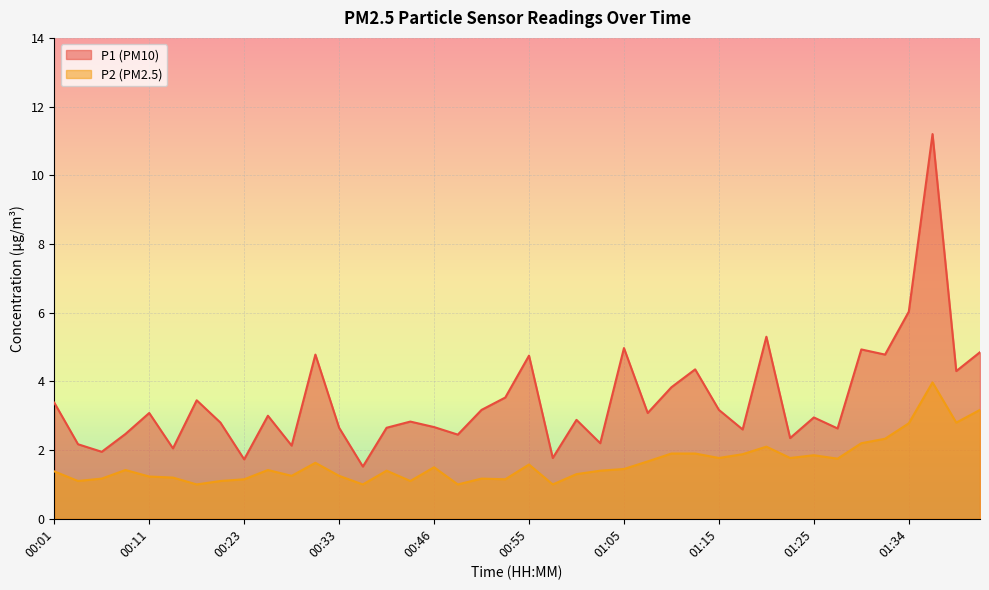

Is it true that P1 equals 3.0 at 00:26?

True